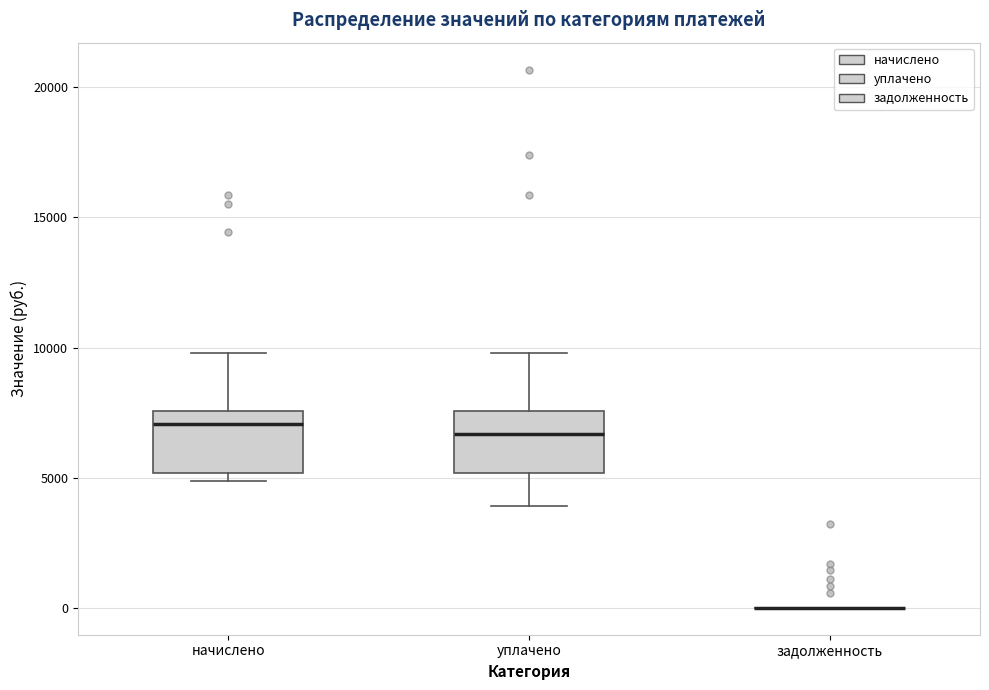

Where does the upper whisker of the box for уплачено end on the y-axis? The values are not printed on the chart, so give them approximately, as read against the axis.

10000